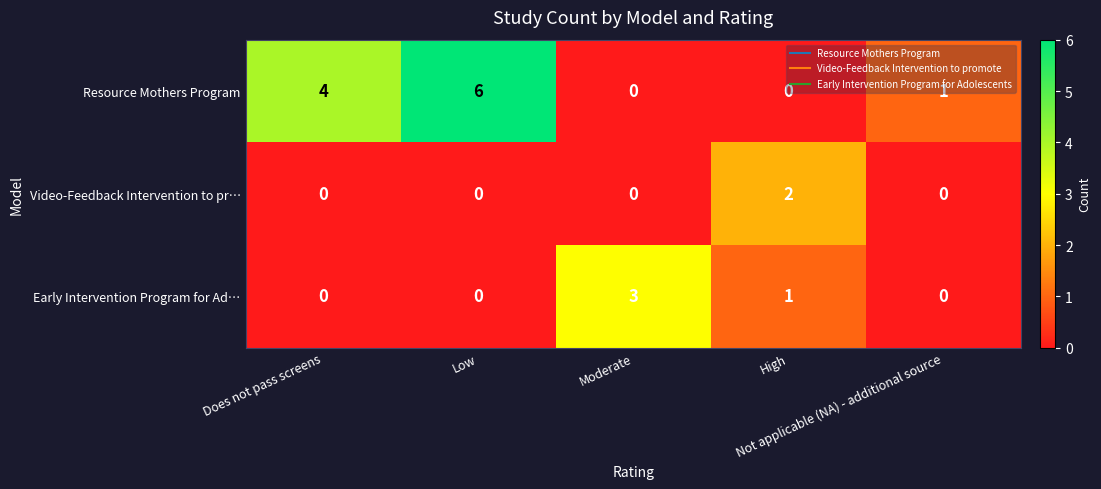

What is the sum of all Early Intervention Program for Ad… values?

4